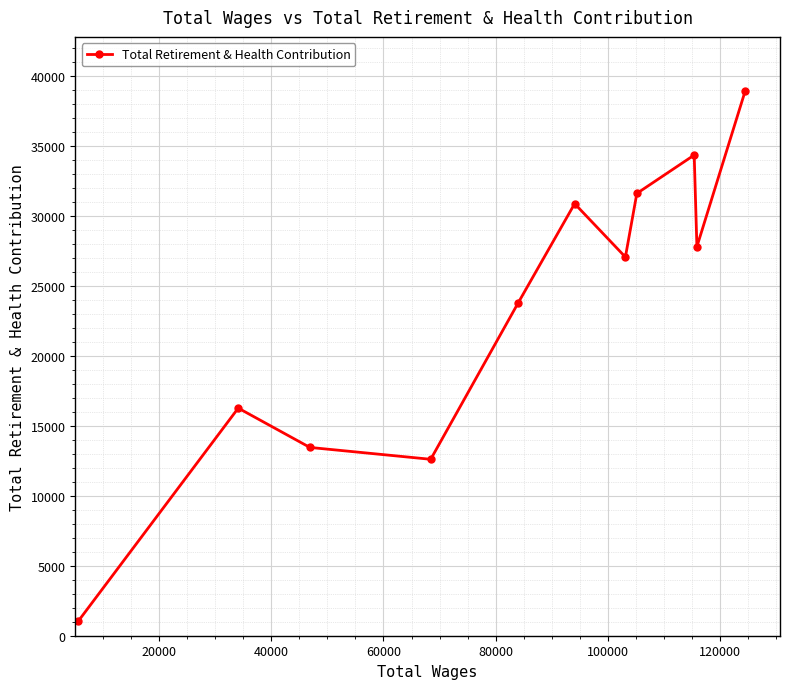

What is the sum of all values?

257791